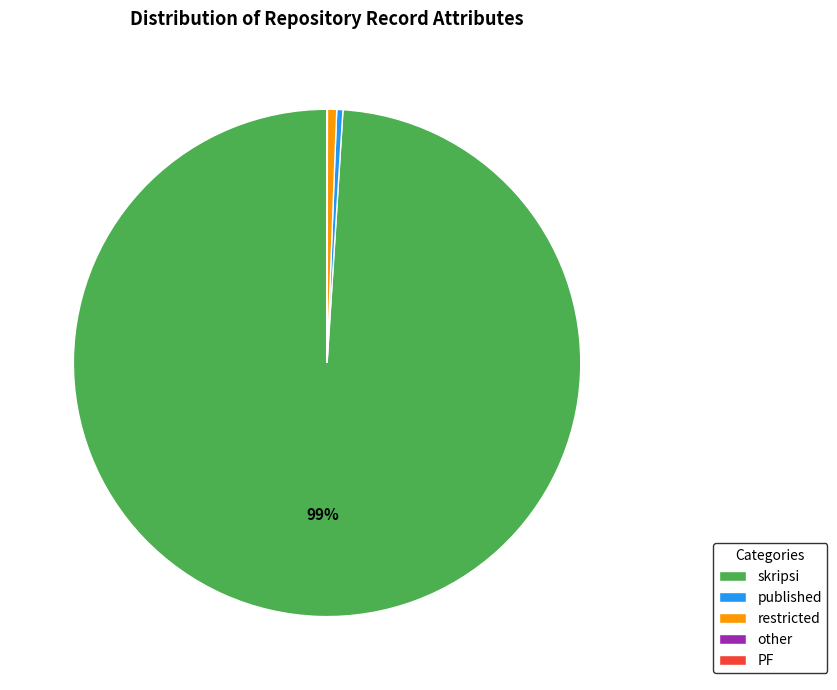

True or false: restricted accounts for 15% of the total.

False